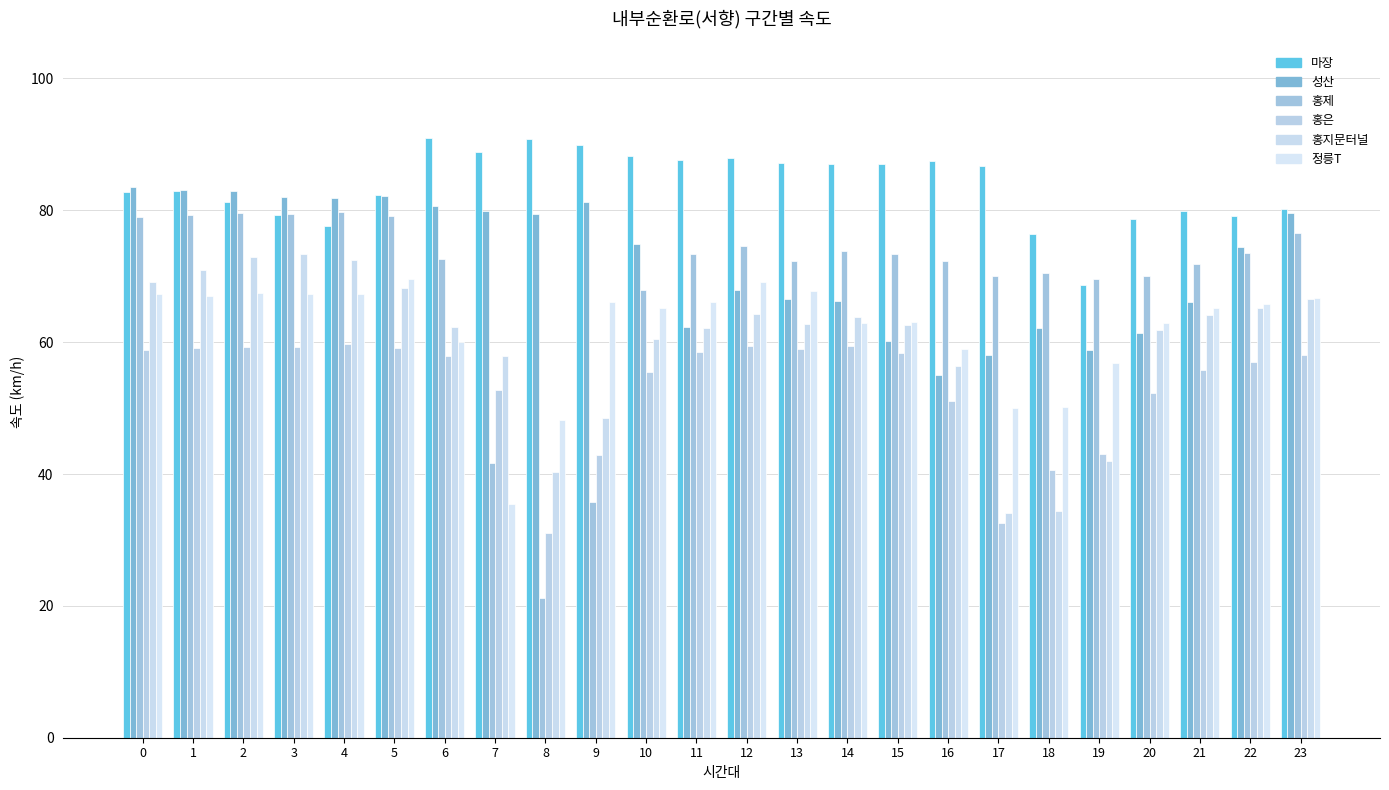

At which label is 홍지문터널 closest to 53?

16